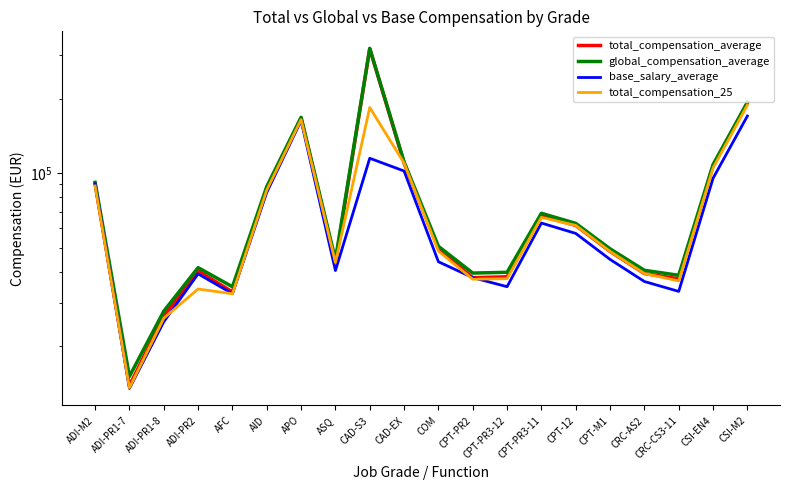

What is the label of the 7th point from the left?

APO